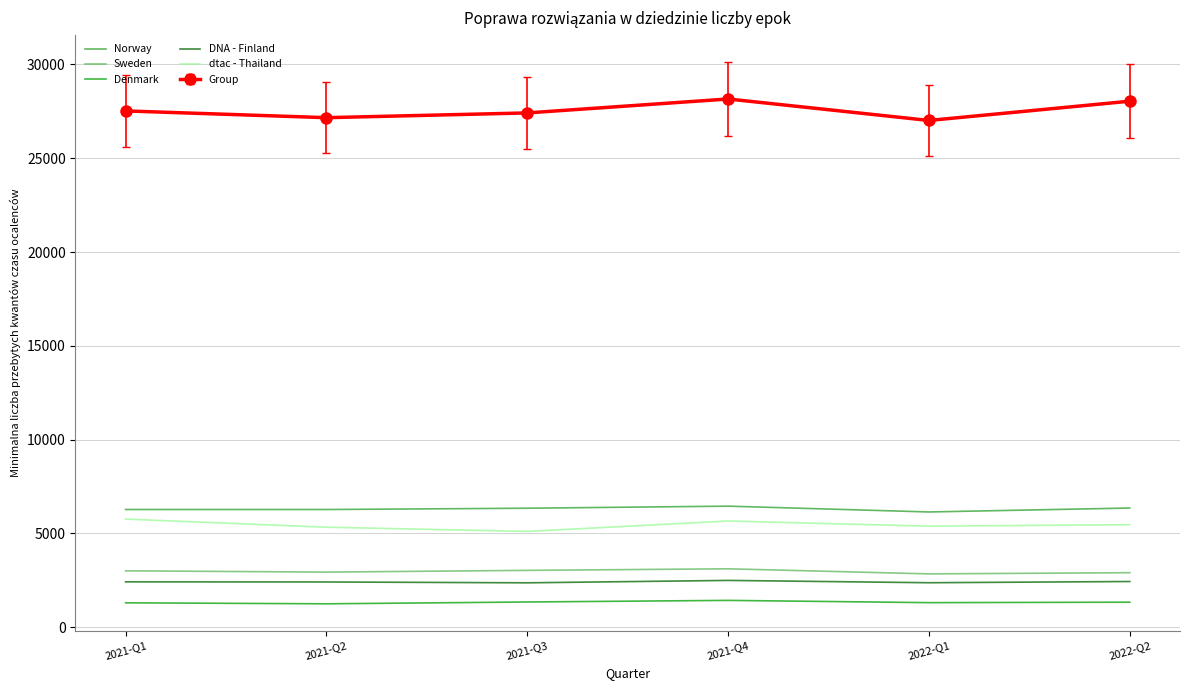

True or false: Denmark and Norway intersect in this chart.

False